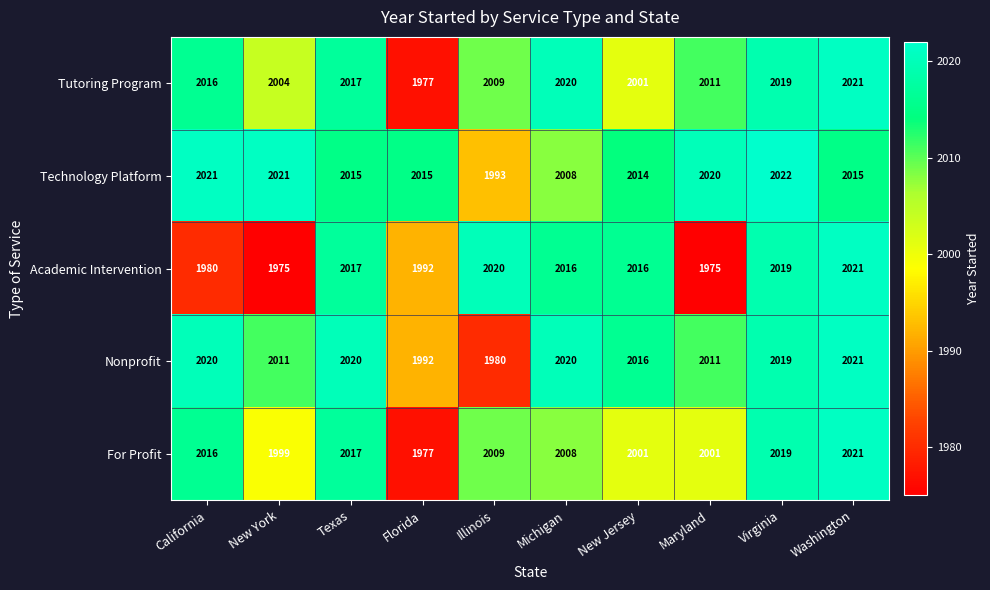

At how many categories does at least one series exceed 2018?

8